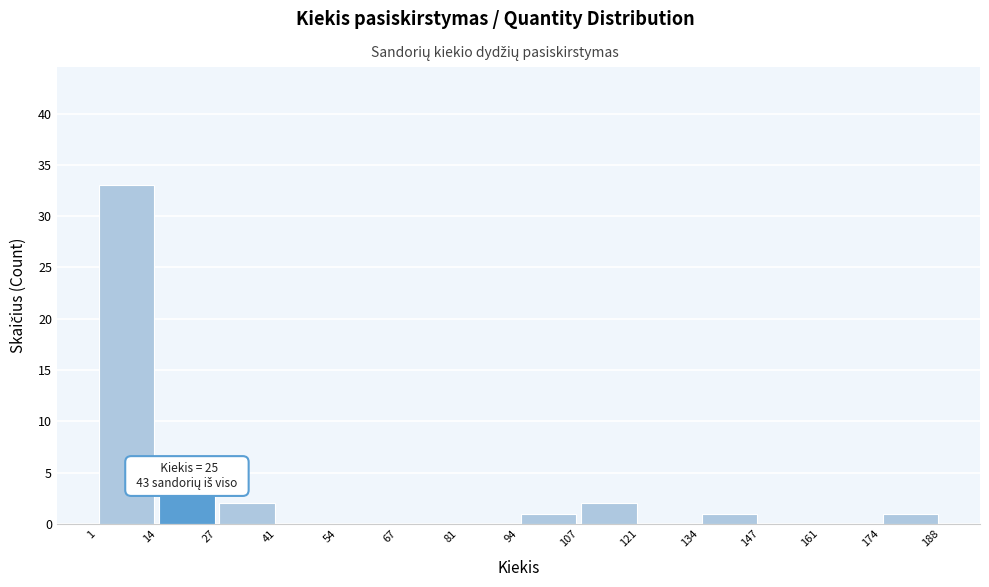

Over which range of the x-axis is the bar tallest?

1 to 14